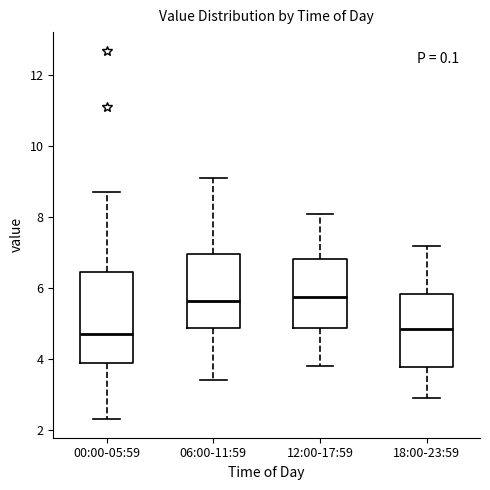

Reading left to right, transcribe this box plot: for each box, give where its median line is, the range the box spans, and where its two whiskers end, as read against the y-axis. The values are not printed on the chart, so give them approximately, as read against the axis.

00:00-05:59: median 4.8, box 3.8 to 6.4, whiskers 2.4 to 8.8
06:00-11:59: median 5.6, box 4.8 to 7.0, whiskers 3.4 to 9.2
12:00-17:59: median 5.8, box 4.8 to 6.8, whiskers 3.8 to 8.2
18:00-23:59: median 4.8, box 3.8 to 5.8, whiskers 3.0 to 7.2